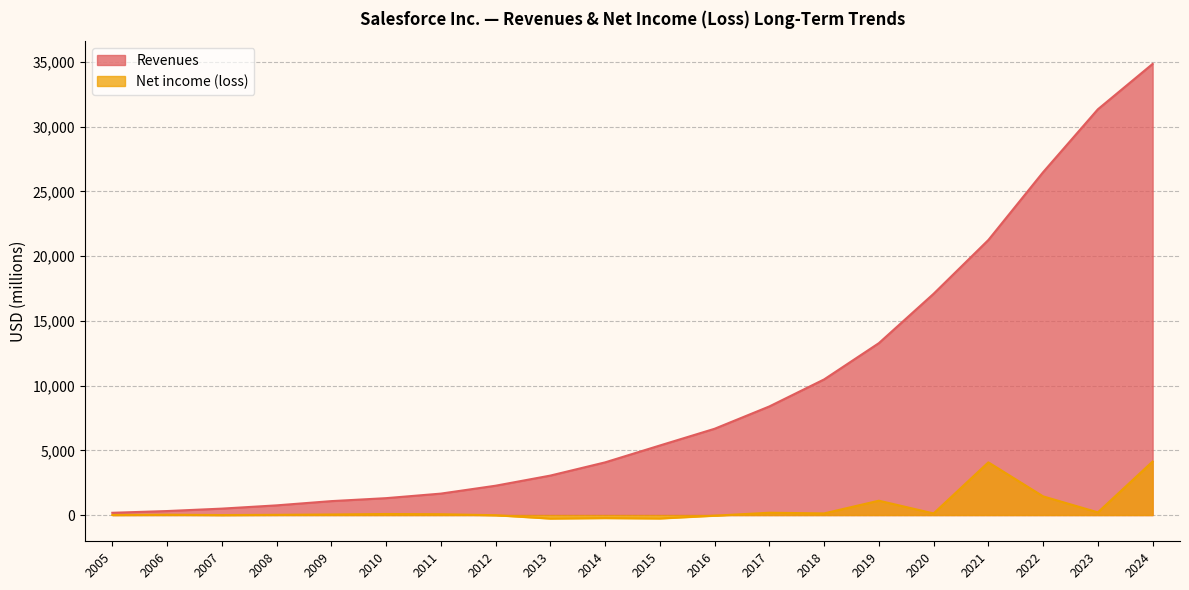

What is the maximum value for Revenues?

34857